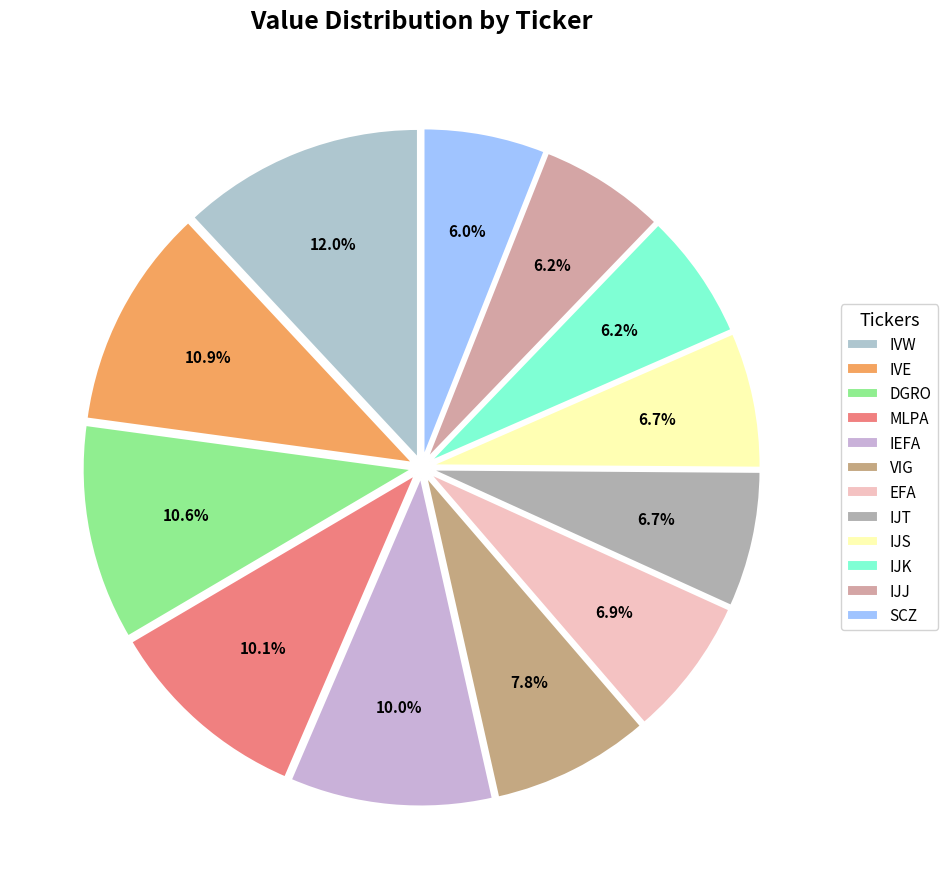

To the nearest percent, what portion does SCZ represent?

6%